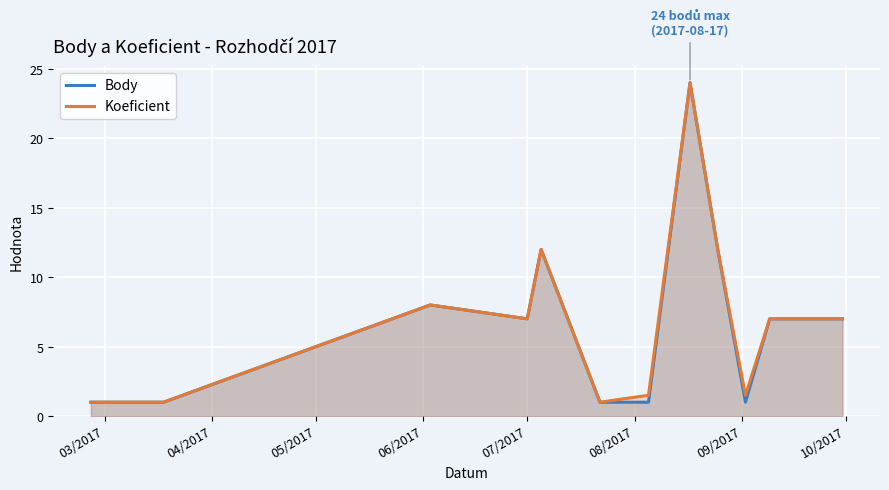

Reading right to left, what are all the values shown in this chart?

Body: 7.0	7.0	1.0	12.0	24.0	1.0	1.0	12.0	7.0	8.0	1.0	1.0
Koeficient: 7.0	7.0	1.5	12.0	24.0	1.5	1.0	12.0	7.0	8.0	1.0	1.0